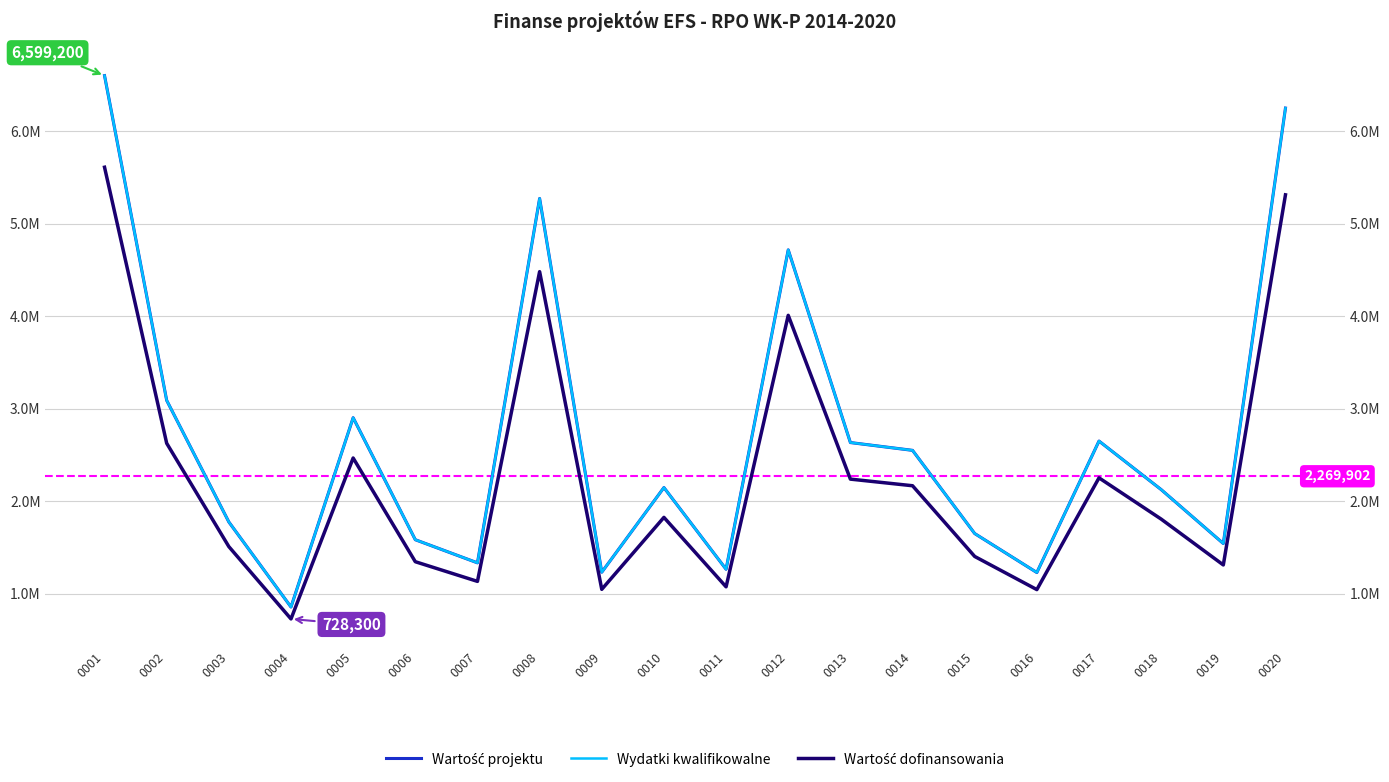

Read the Wydatki kwalifikowalne value at 0001.

6599200.0